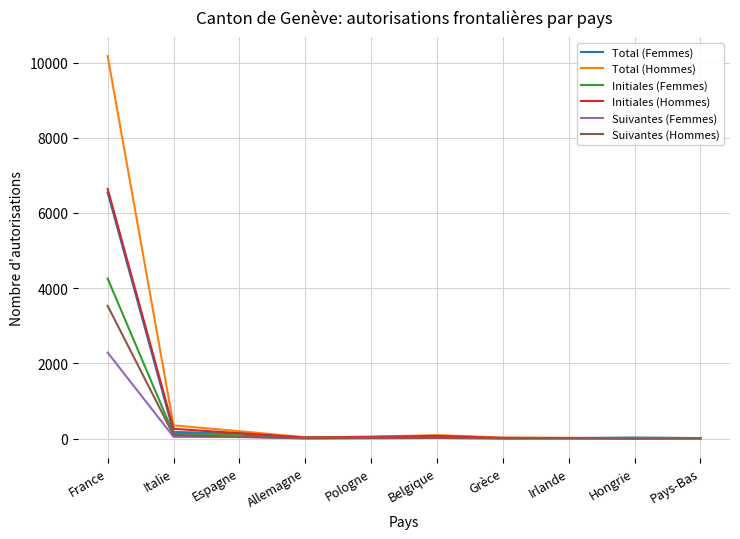

What is the maximum value shown in the chart?

10170